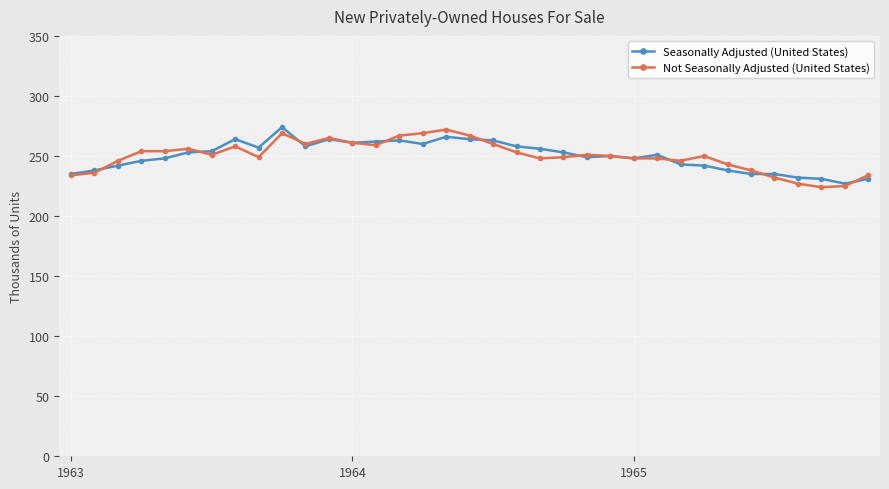

What is the average value of the Seasonally Adjusted (United States) series?

250